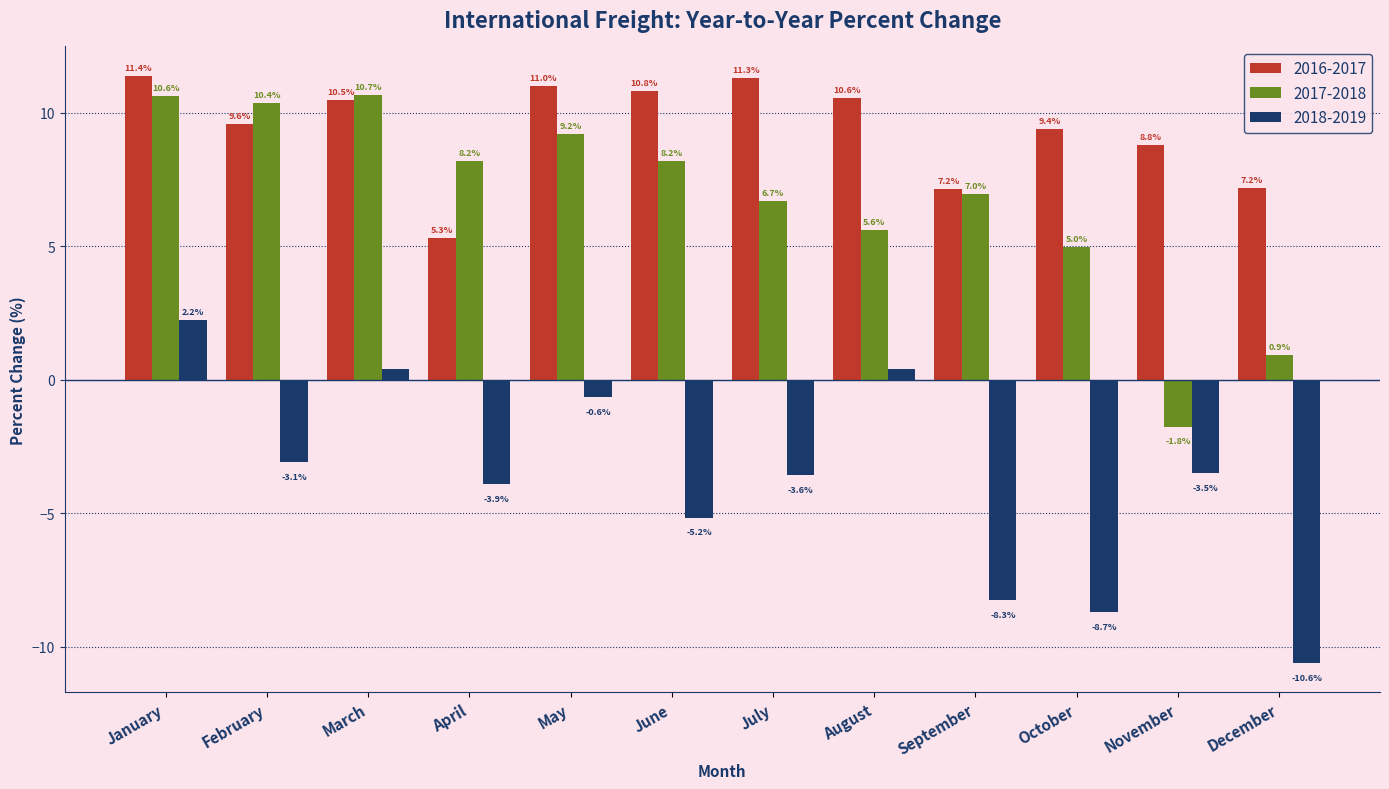

At which category is the sum across all series the highest?

January